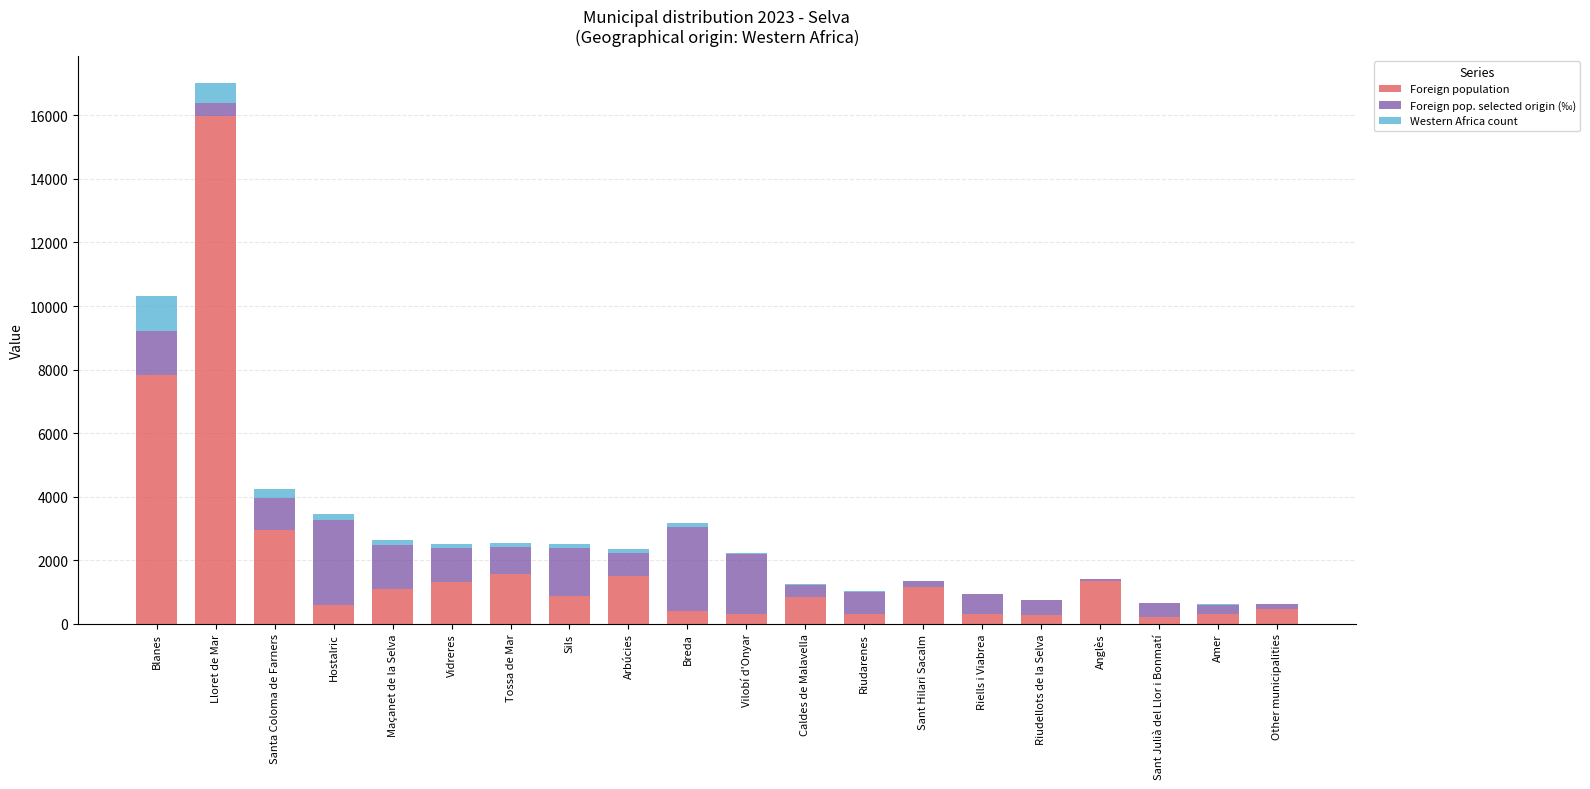

At which category is the sum across all series the highest?

Lloret de Mar